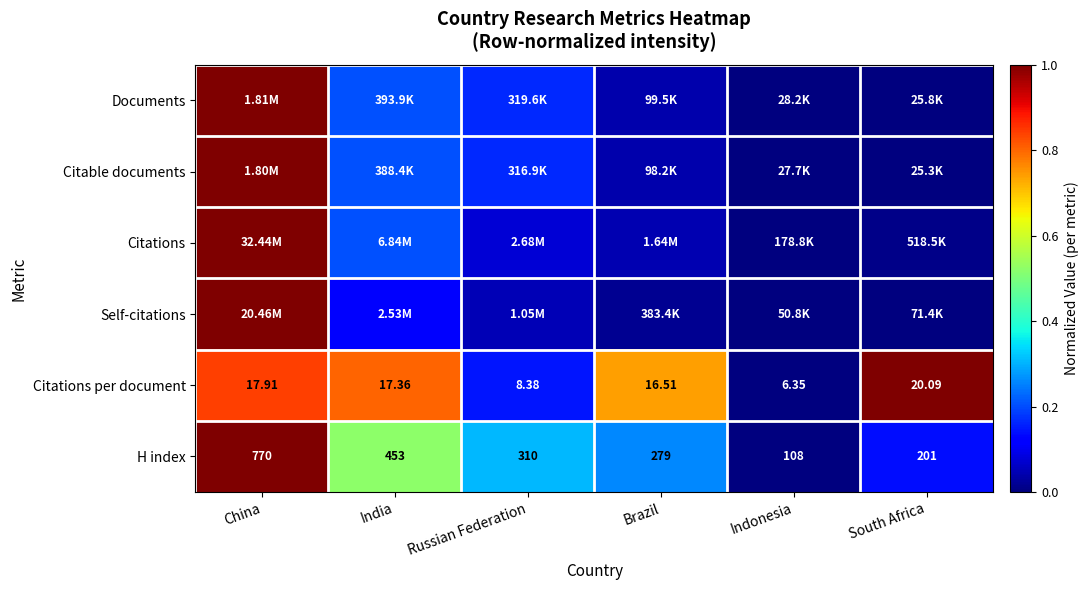

At which label does H index reach its minimum?

Indonesia